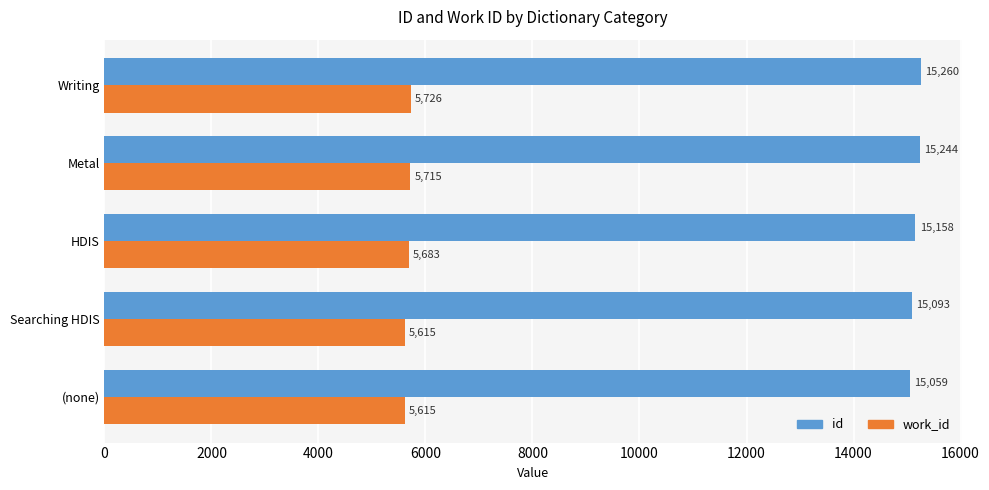

At which category is the sum across all series the highest?

Writing